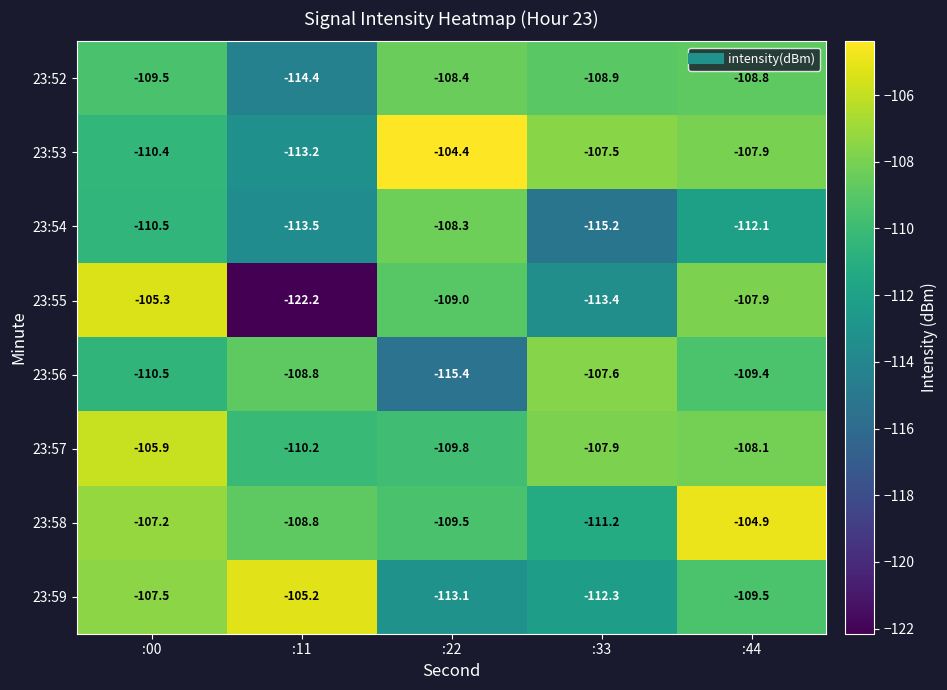

The 23:54 series shows -108.3 at :22. True or false?

True